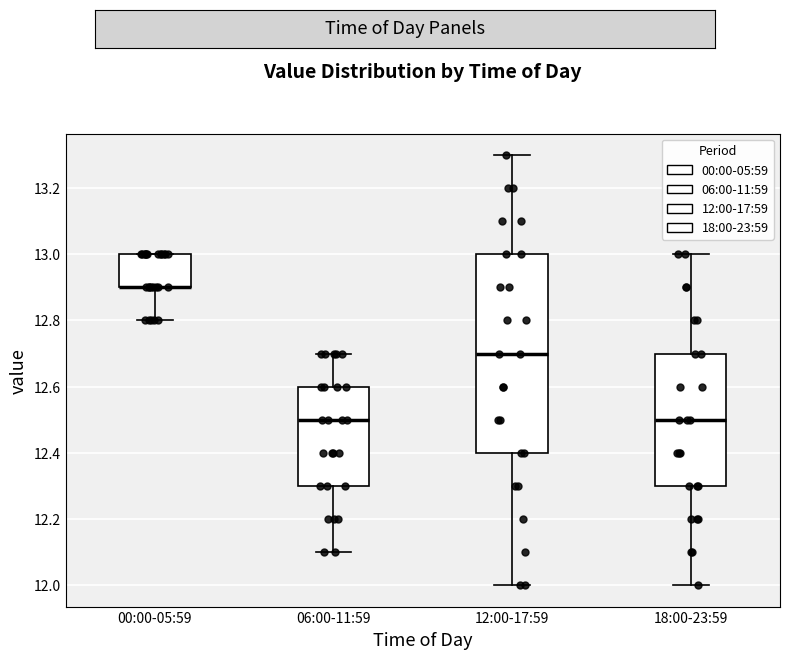

Where is the upper edge of the box for 12:00-17:59 on the y-axis? The values are not printed on the chart, so give them approximately, as read against the axis.

13.0